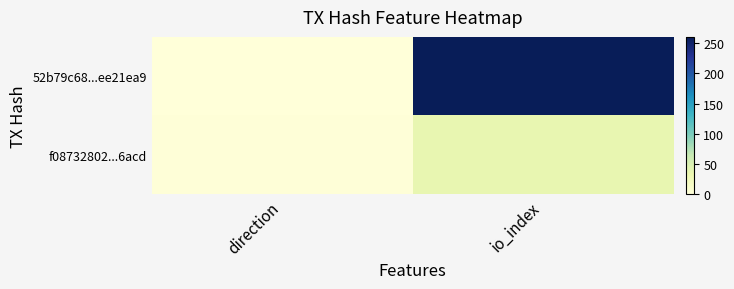

Reading left to right, what are all the values shown in this chart?

52b79c68...ee21ea9: direction=-1	io_index=261
f08732802...6acd: direction=1	io_index=36